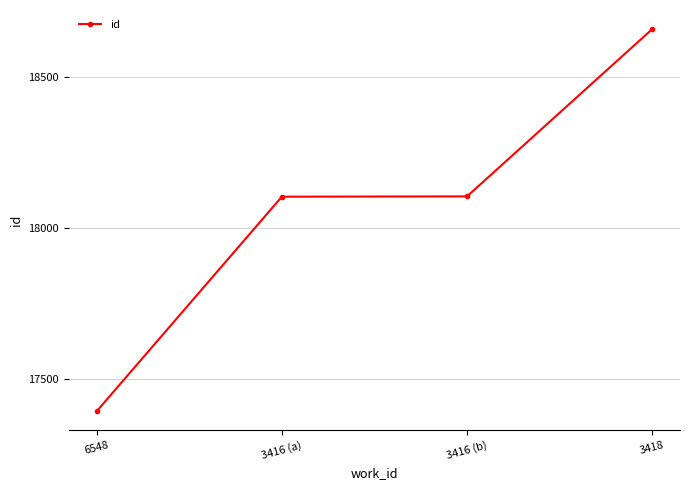

Count the number of data series in this chart.

1